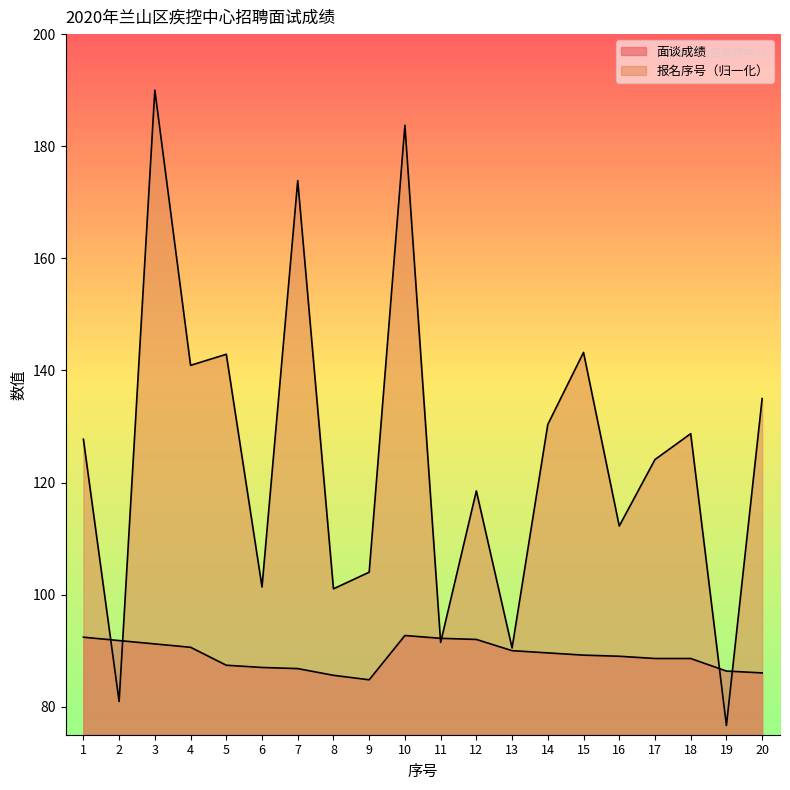

What are all the series names shown in the legend?

面谈成绩, 报名序号